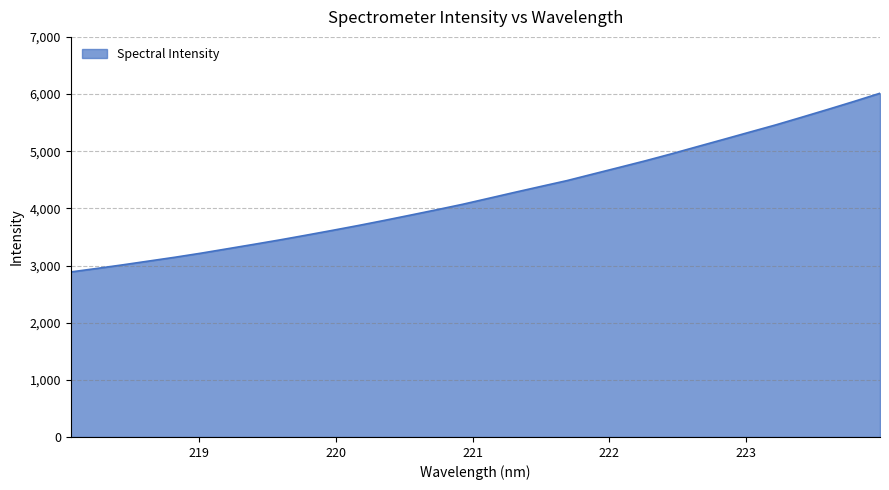

What is the smallest value displayed?

2887.3